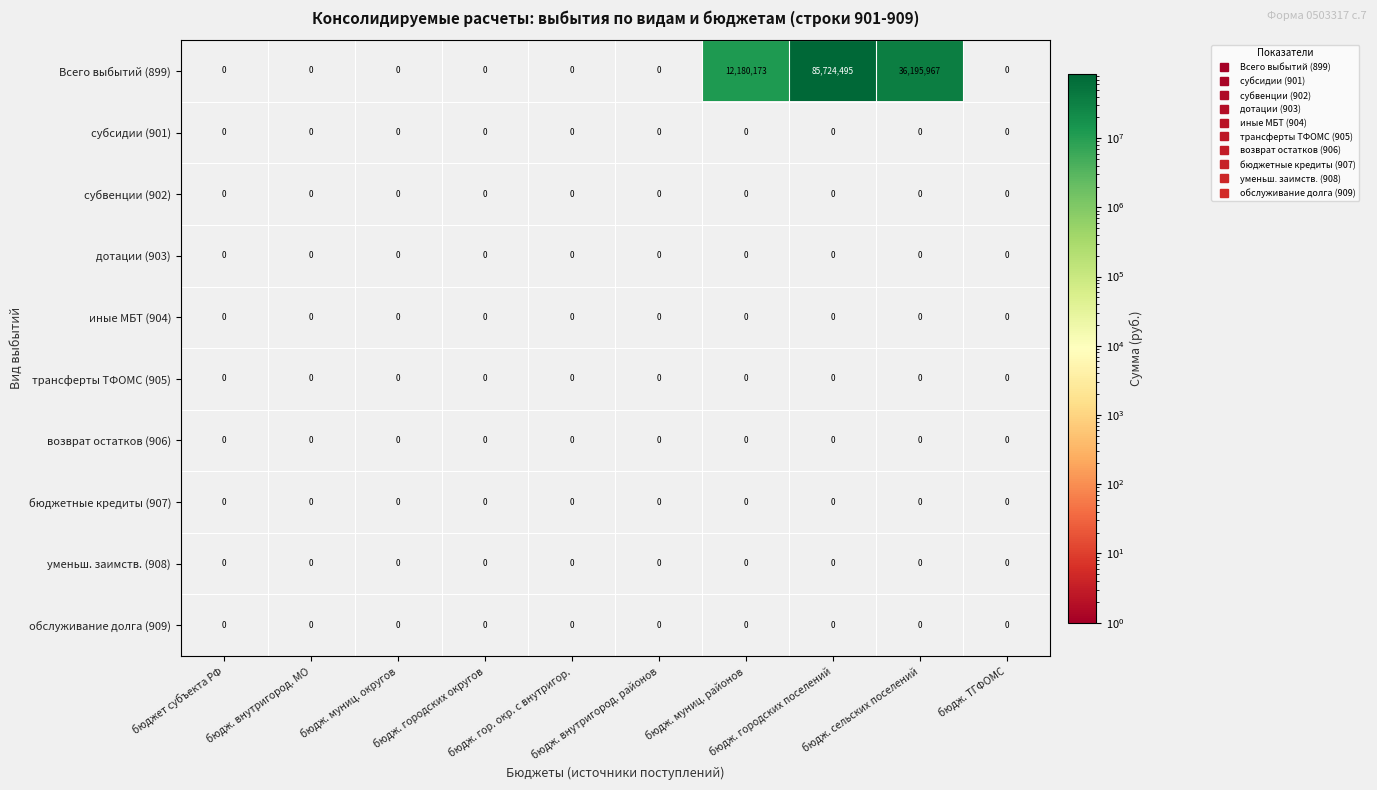

Which category has the highest value across all series?

бюдж. городских поселений